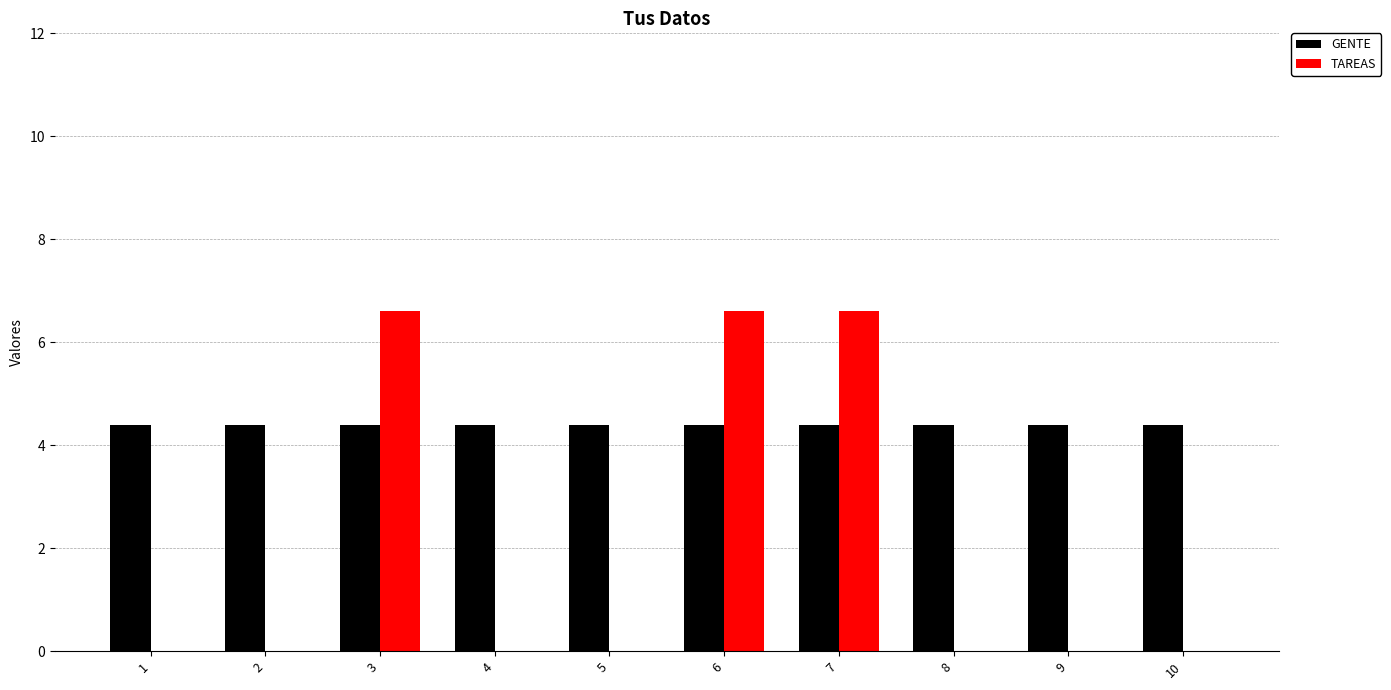

Reading left to right, extract all data points from this chart.

GENTE: 1=4.4	2=4.4	3=4.4	4=4.4	5=4.4	6=4.4	7=4.4	8=4.4	9=4.4	10=4.4
TAREAS: 1=0.0	2=0.0	3=6.6	4=0.0	5=0.0	6=6.6	7=6.6	8=0.0	9=0.0	10=0.0